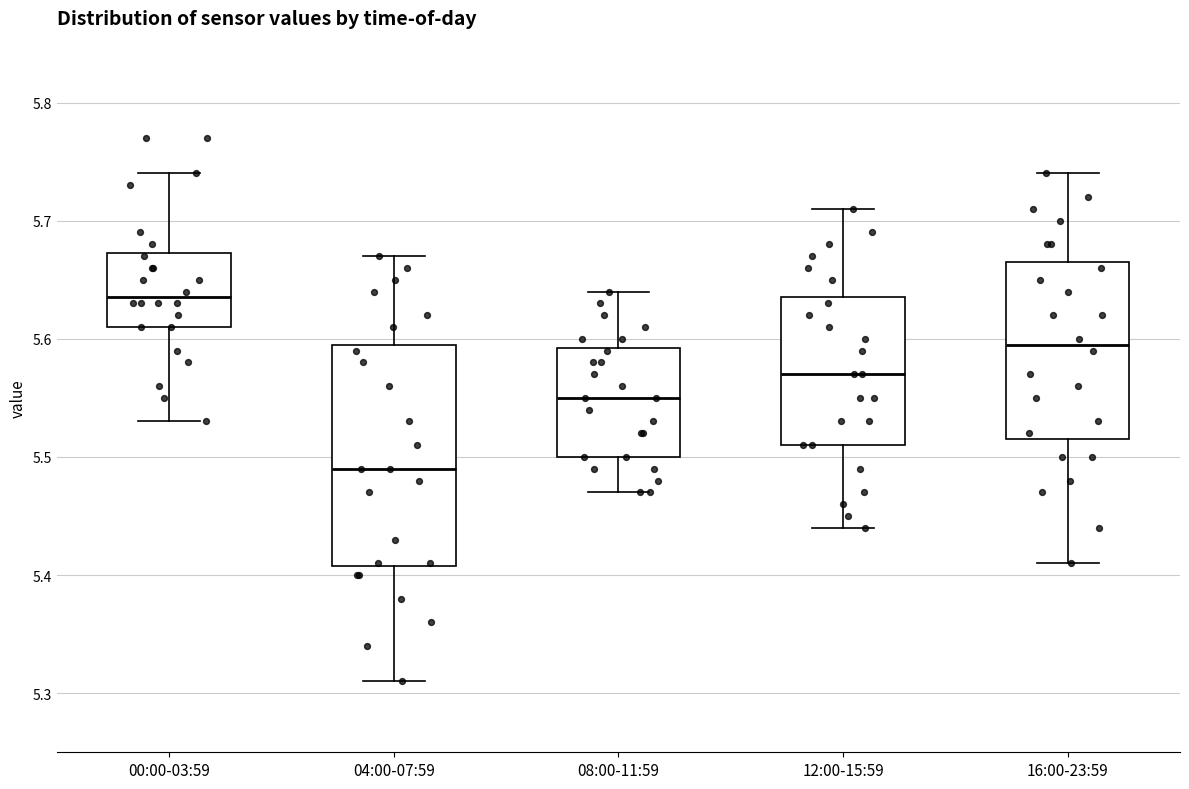

Which box is the tallest, from its lower edge to its upper edge?

04:00-07:59